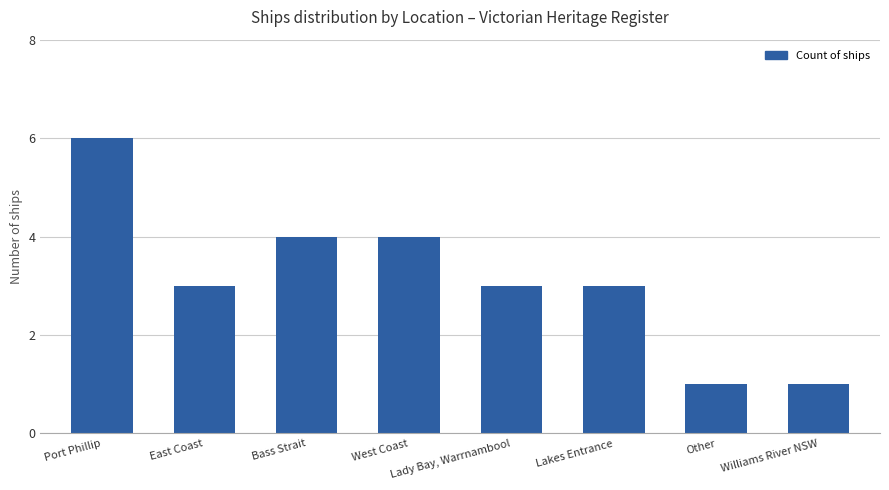

What is the average value?

3